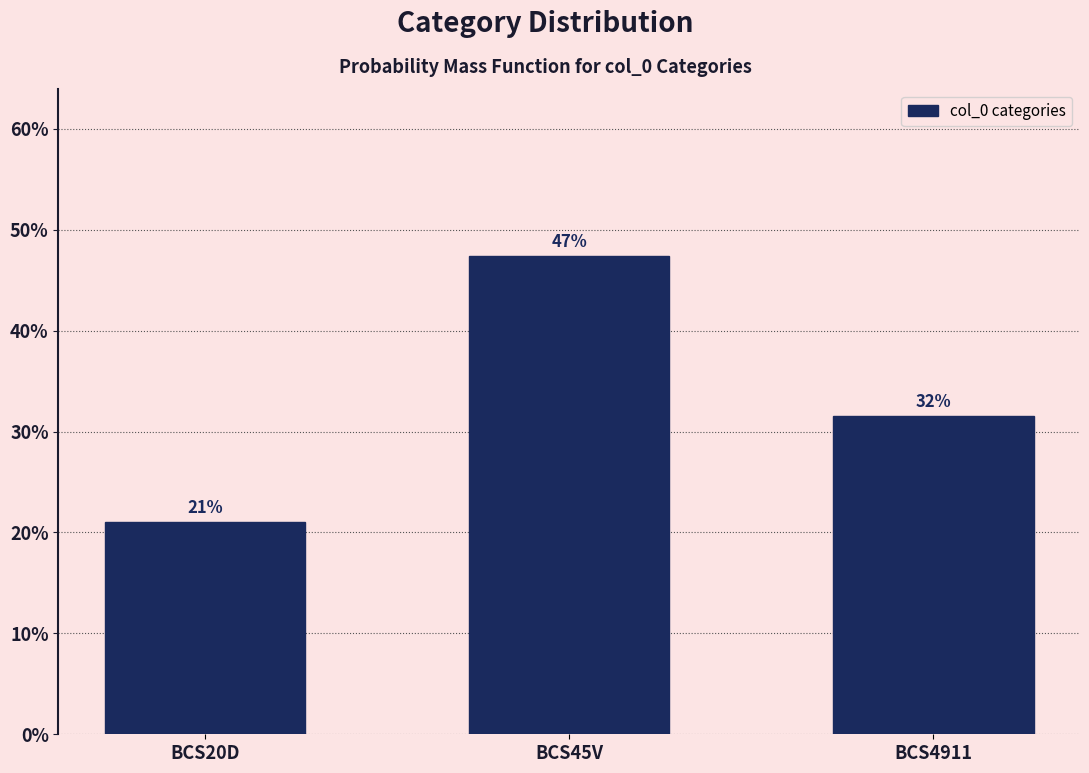

Are the bars horizontal?

No